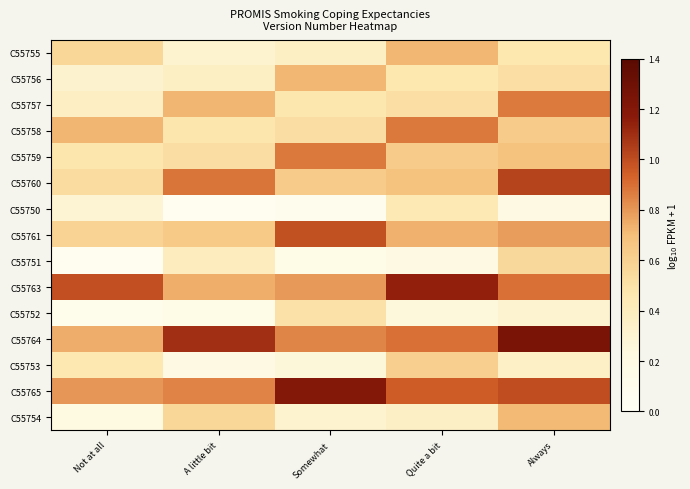

List the series in order of their peak value, highest first.

C55764, C55765, C55763, C55760, C55761, C55759, C55758, C55757, C55756, C55755, C55754, C55753, C55751, C55752, C55750